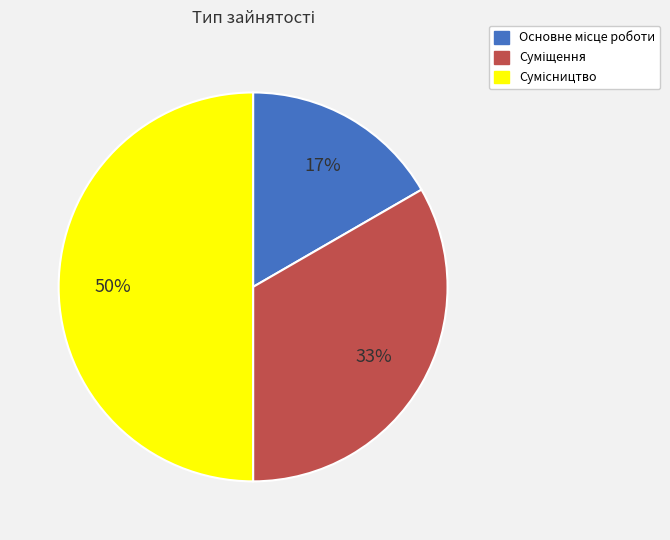

To the nearest percent, what is the average slice percentage?

33%